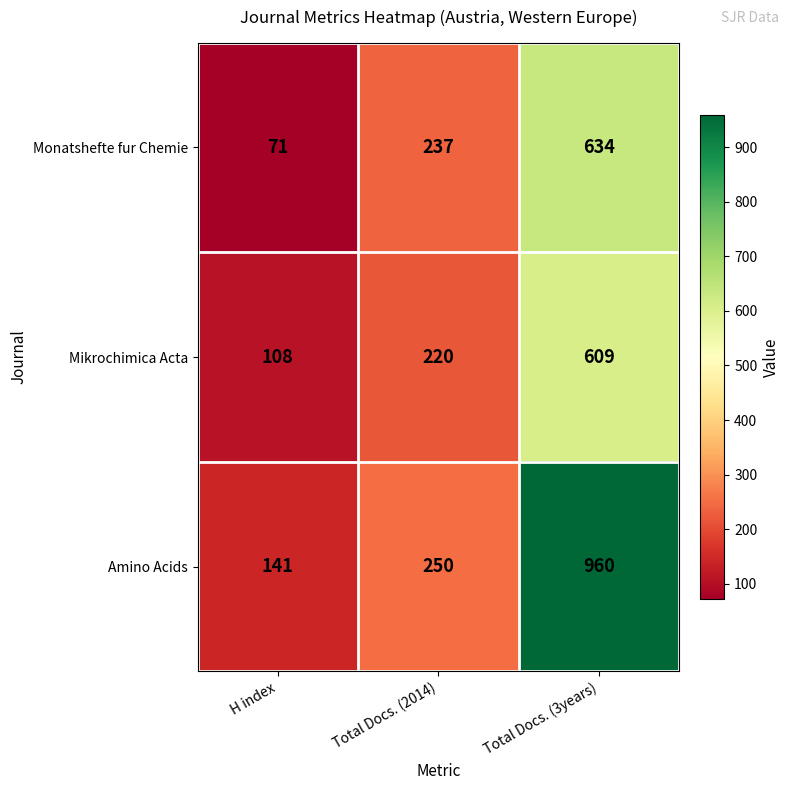

What is the difference between the maximum and minimum values in the Amino Acids series?

819